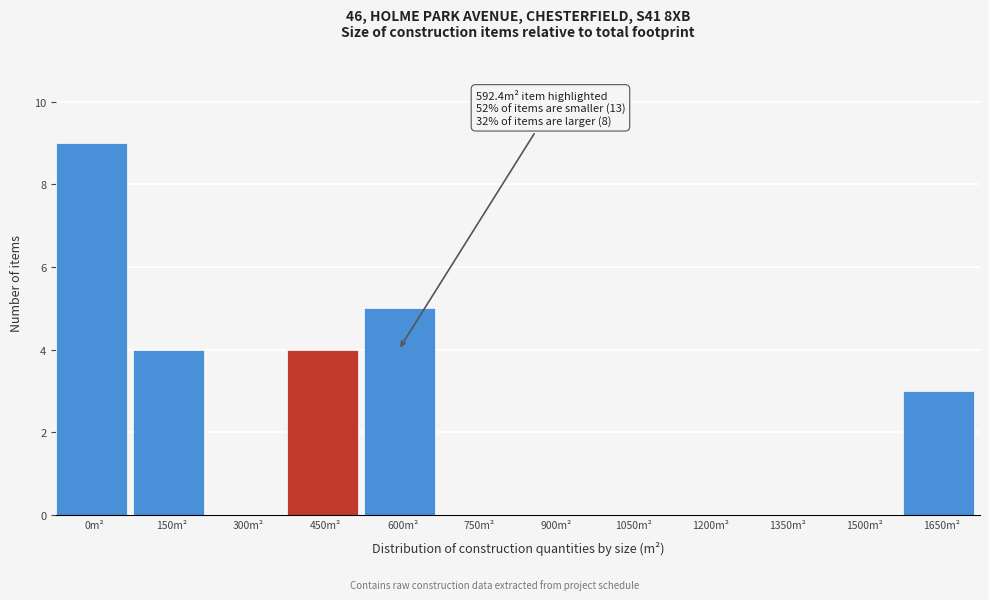

Reading left to right, list all the values displayed in this chart.

0m²=9	150m²=4	300m²=0	450m²=4	600m²=5	750m²=0	900m²=0	1050m²=0	1200m²=0	1350m²=0	1500m²=0	1650m²=3